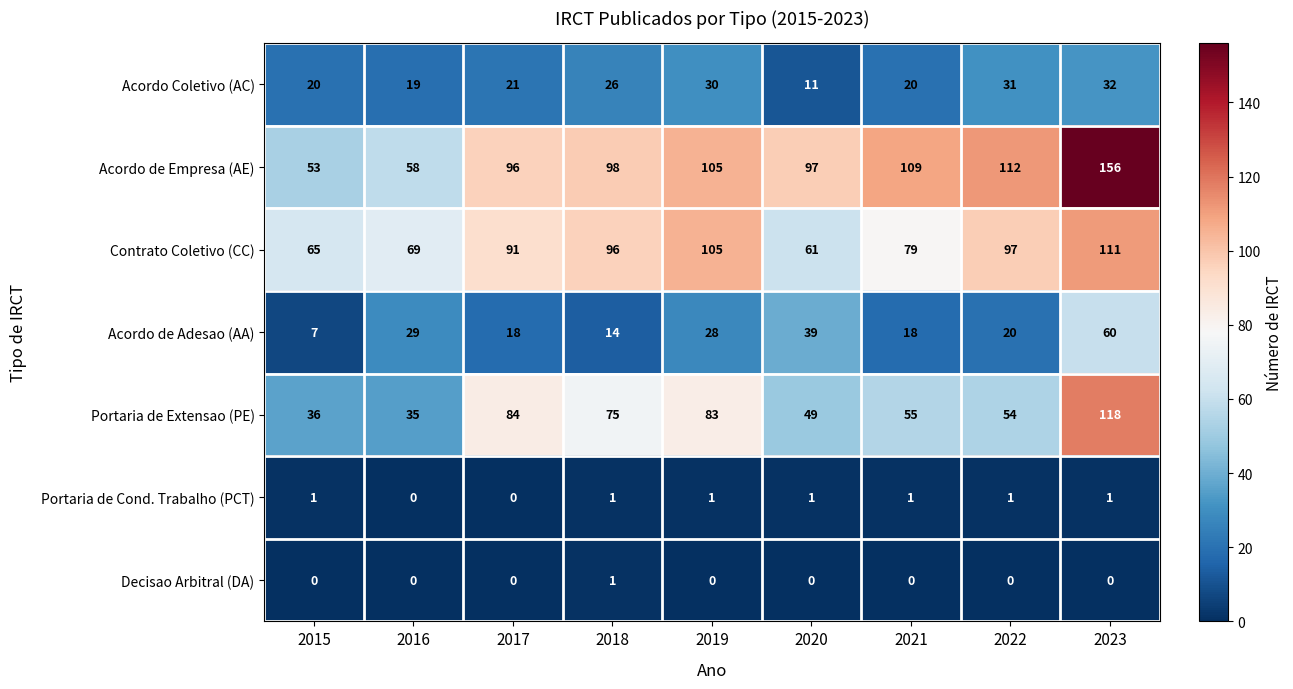

What is the total value across all series at 2023?

478